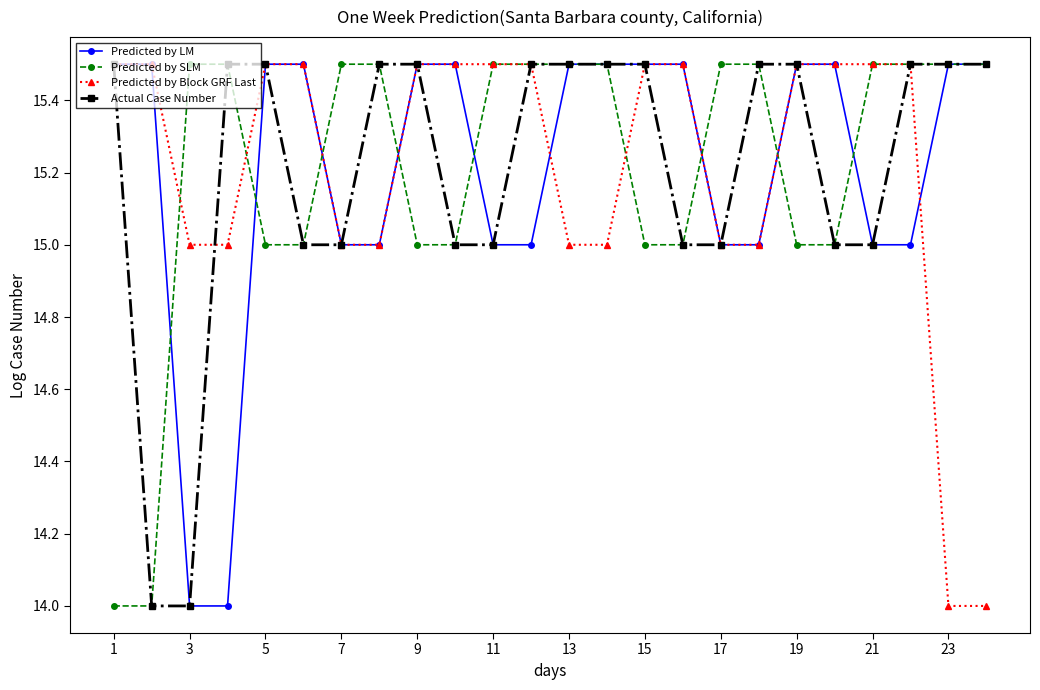

What is the value of the Predicted by LM point at the 14th from the left?

15.5